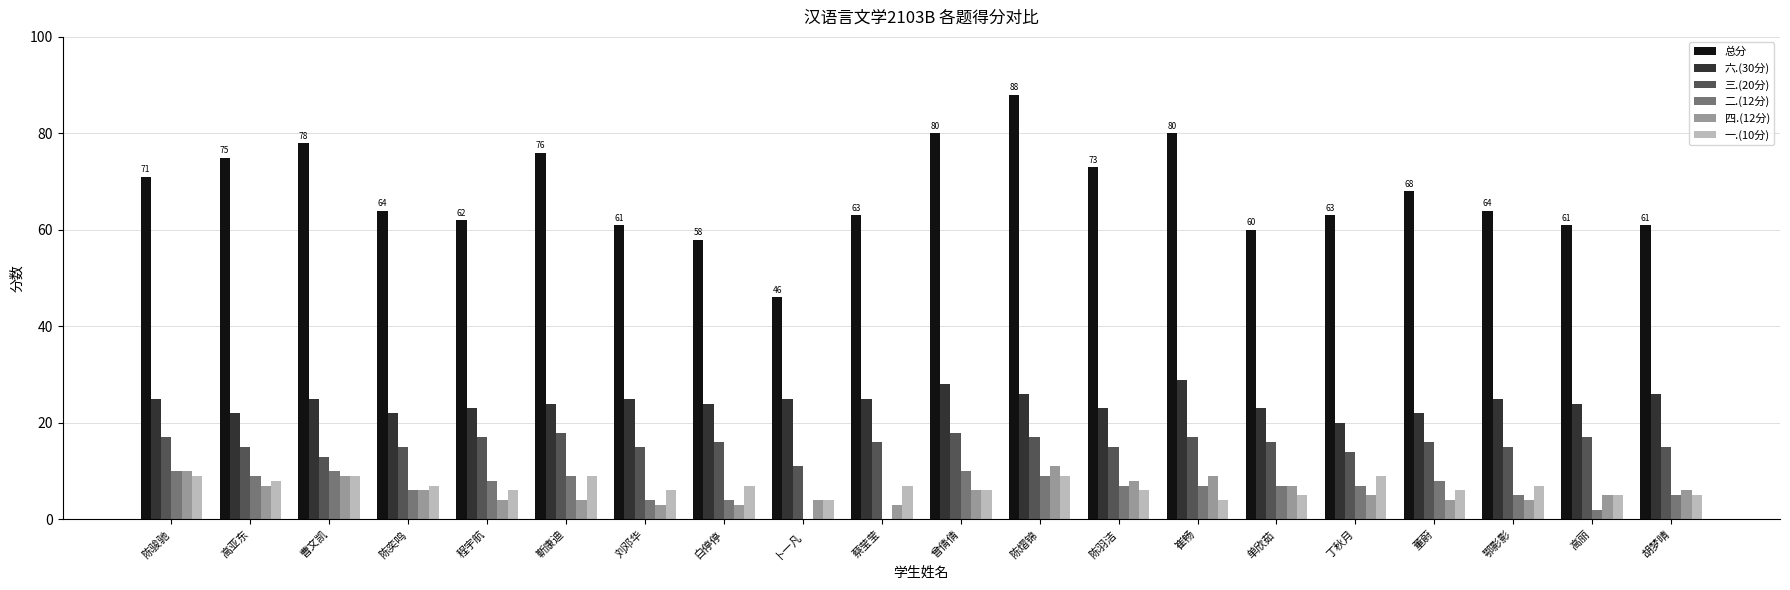

What is the total value across all series at 丁秋月?

118